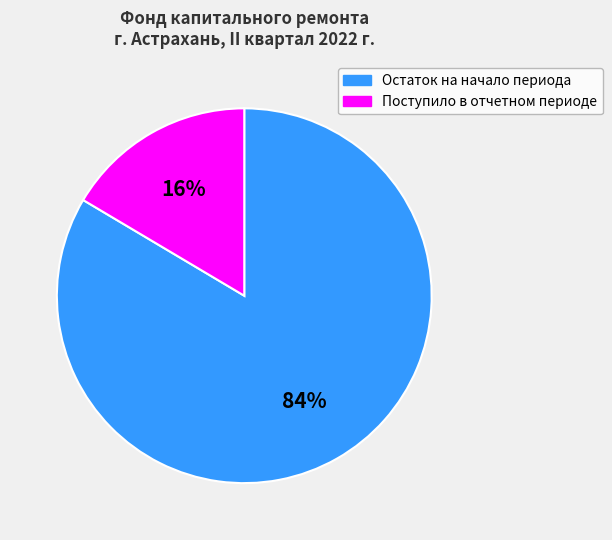

To the nearest percent, what is the average slice percentage?

50%